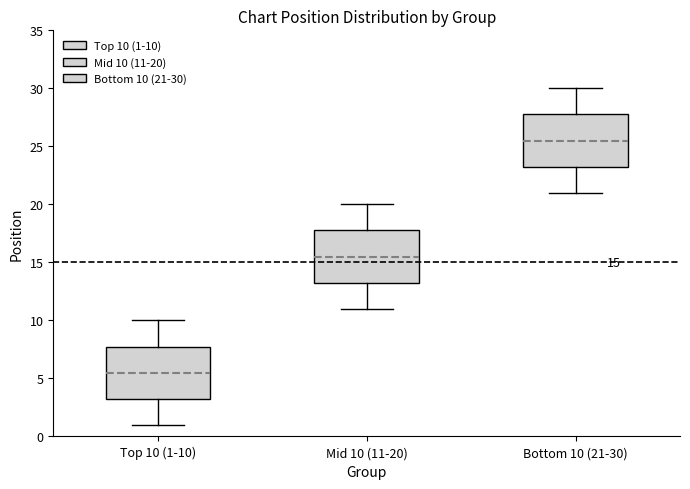

Which box's median line is the highest?

Bottom 10 (21-30)